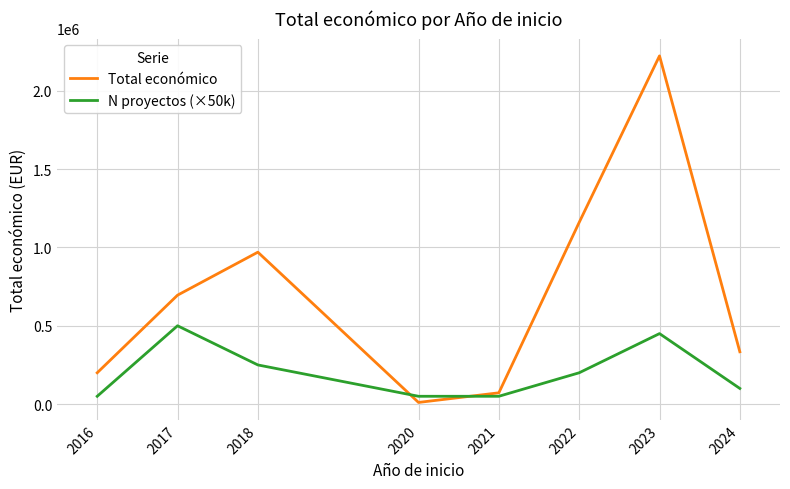

Which series has the widest spread of values?

Total económico